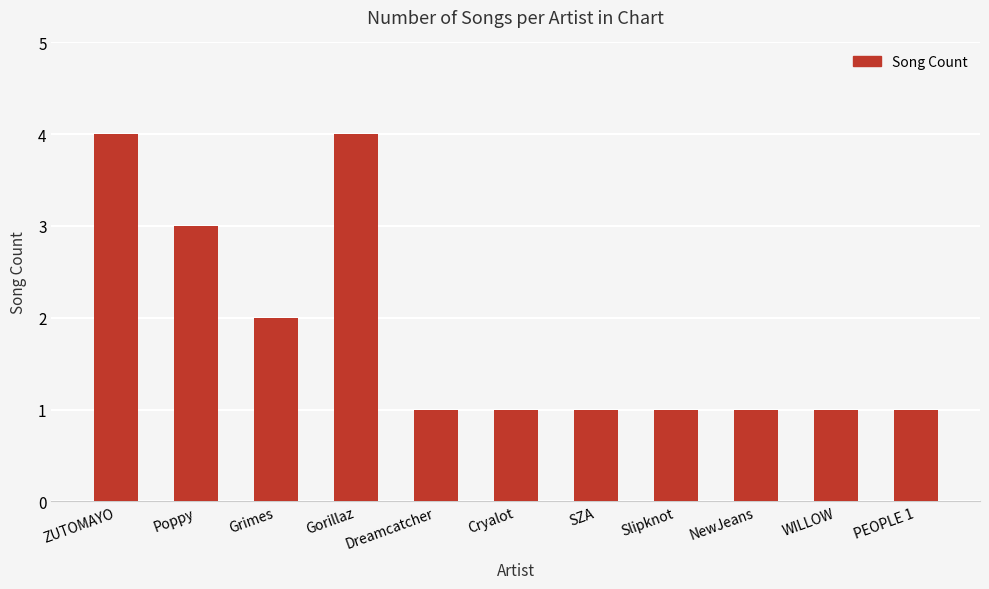

The chart shows a value of 0 at WILLOW. True or false?

False